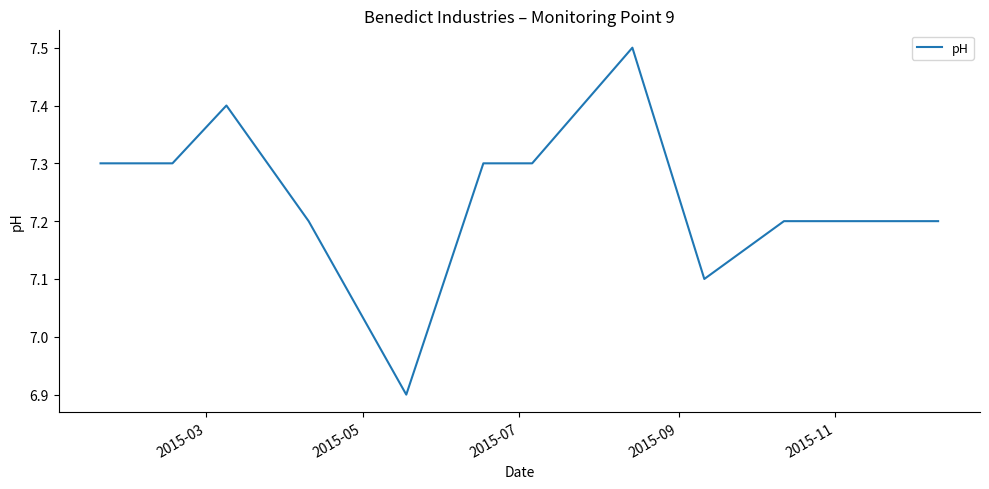

What is the difference between the maximum and minimum values?

0.6